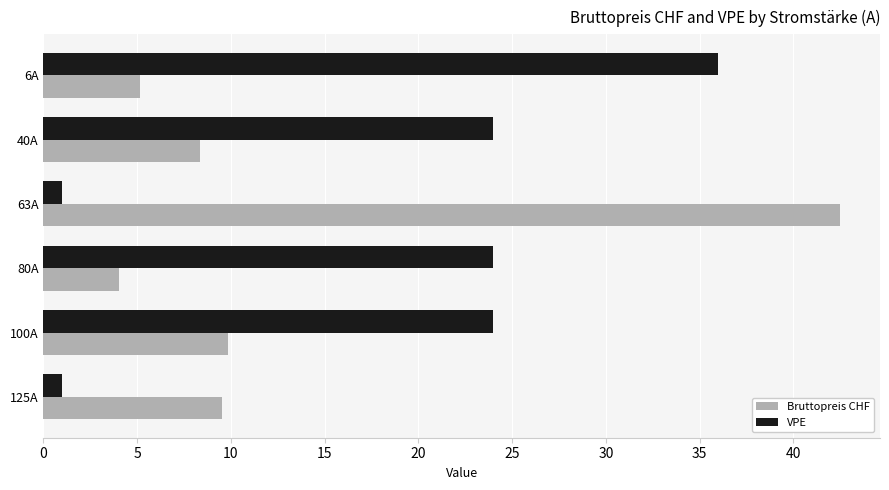

How many VPE values are between 1 and 24?

5